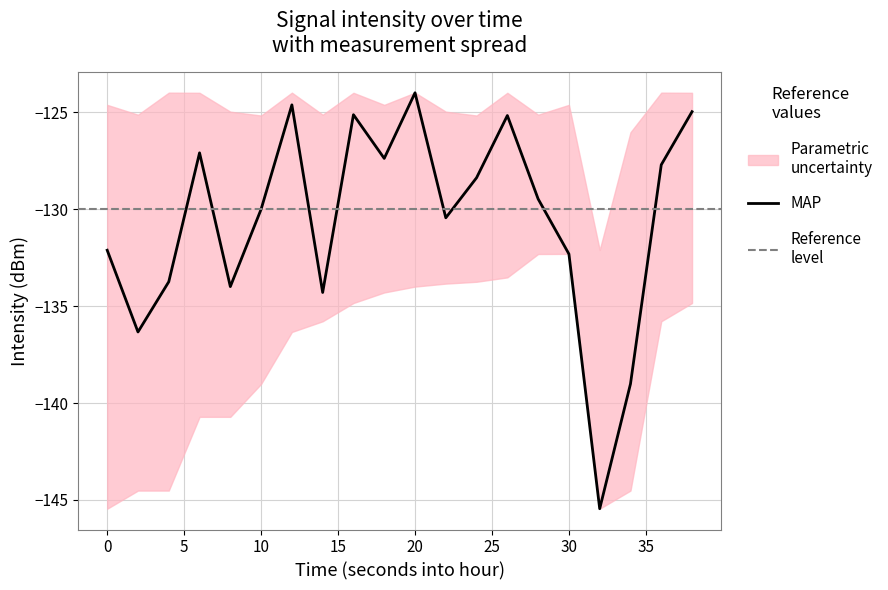

What is the minimum value for lower?

-145.5